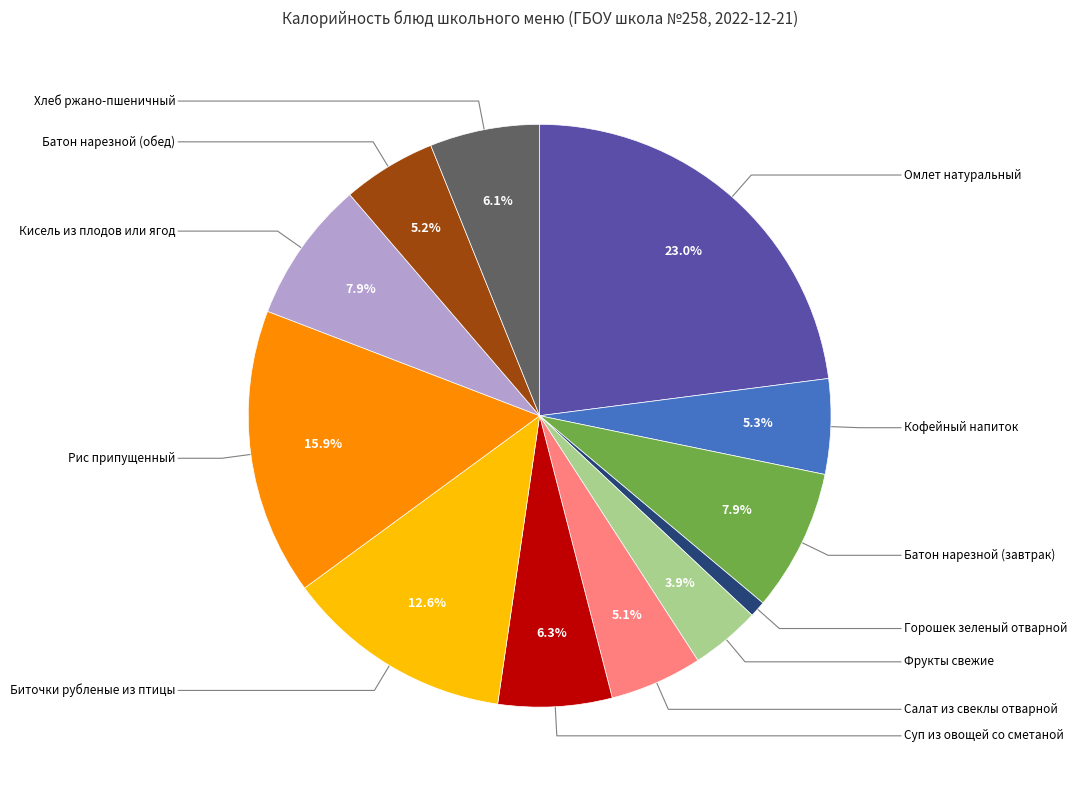

How many segments does this pie chart have?

12